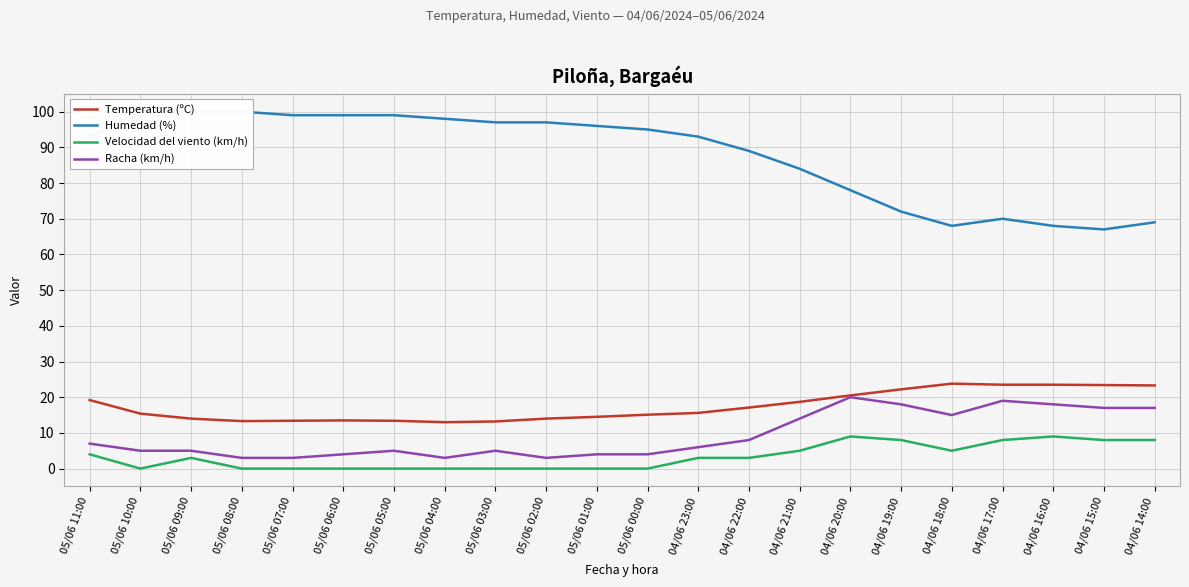

At which category does the chart reach its minimum across all series?

05/06 10:00